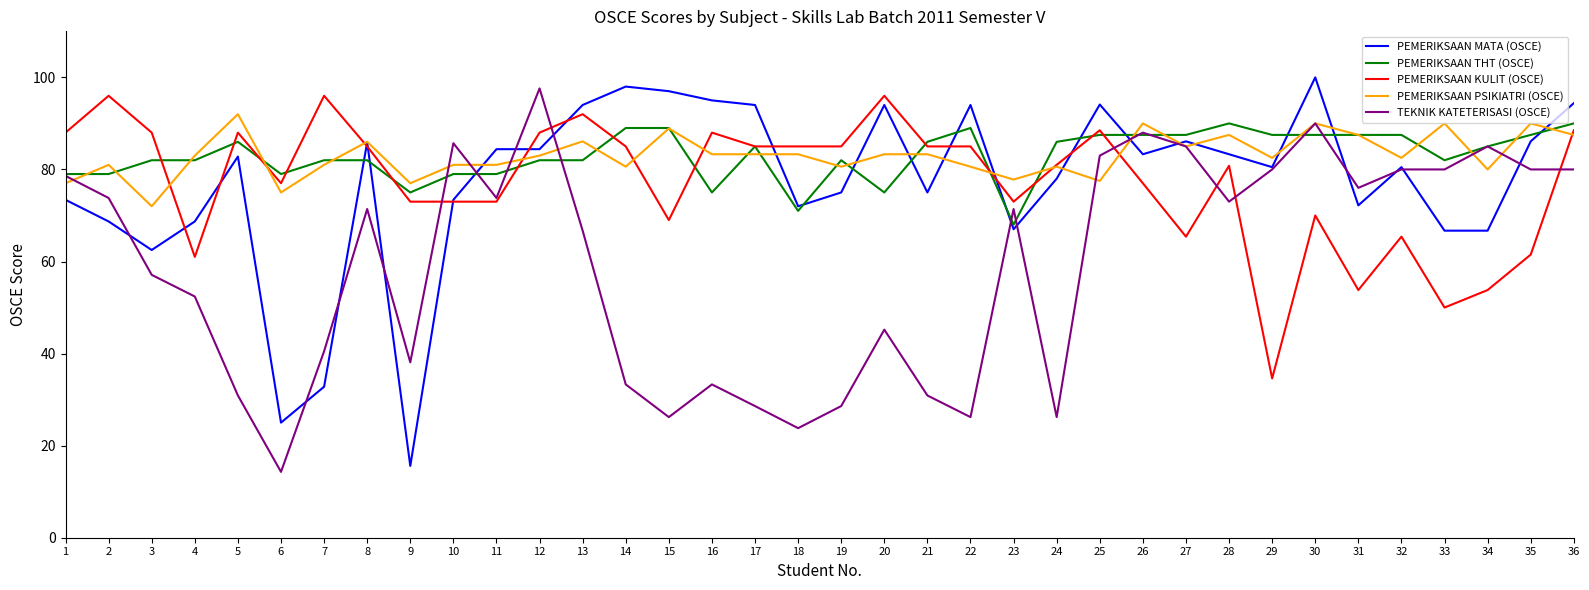

What is the minimum value for PEMERIKSAAN PSIKIATRI (OSCE)?

72.0